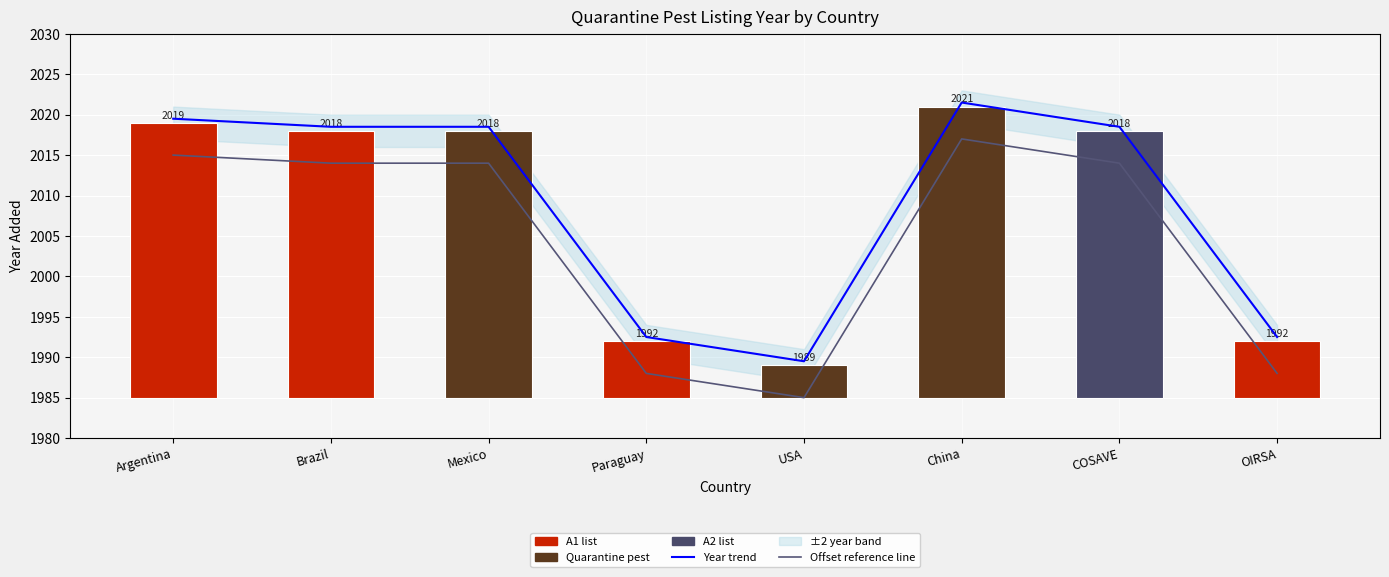

What is the label of the 2nd bar from the left?

Brazil